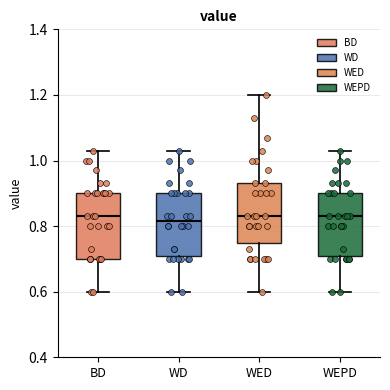

Reading left to right, read every box against the y-axis: the position of its median line, the range the box covers, and the ends of its whiskers. The values are not printed on the chart, so give them approximately, as read against the axis.

BD: median 0.84, box 0.70 to 0.90, whiskers 0.60 to 1.04
WD: median 0.82, box 0.70 to 0.90, whiskers 0.60 to 1.04
WED: median 0.84, box 0.74 to 0.94, whiskers 0.60 to 1.20
WEPD: median 0.84, box 0.70 to 0.90, whiskers 0.60 to 1.04